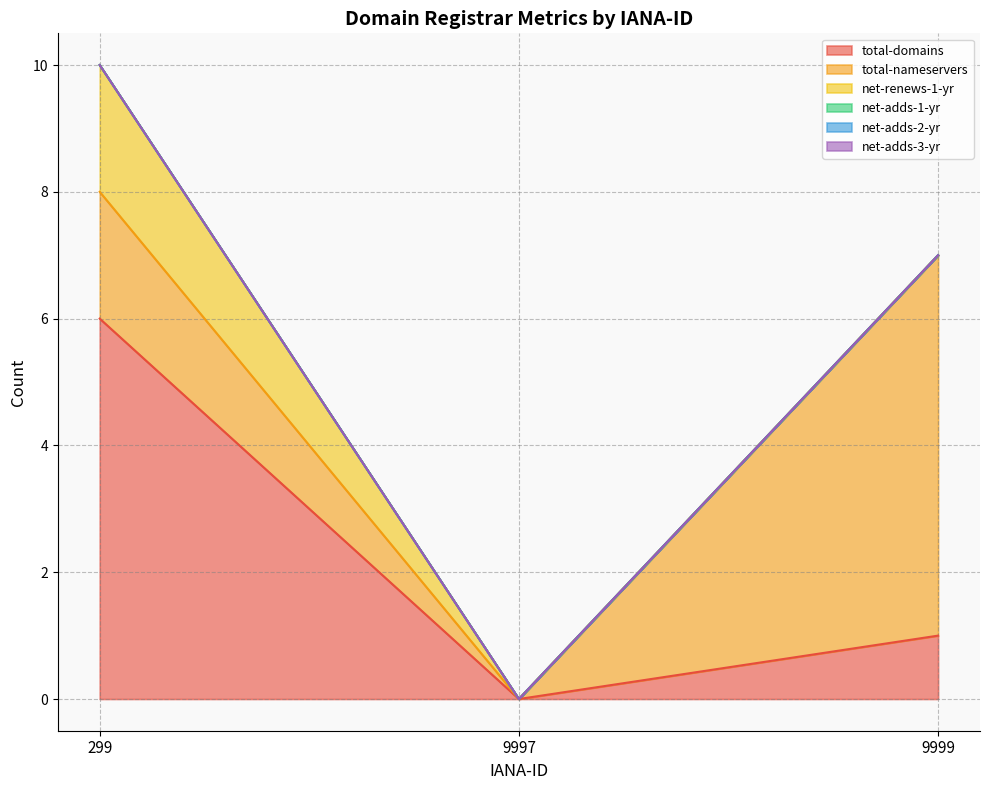

At how many categories does at least one series exceed 2?

2